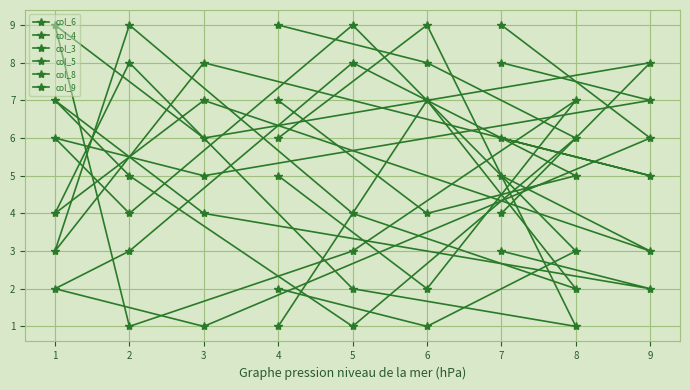

How many lines are shown in the chart?

6